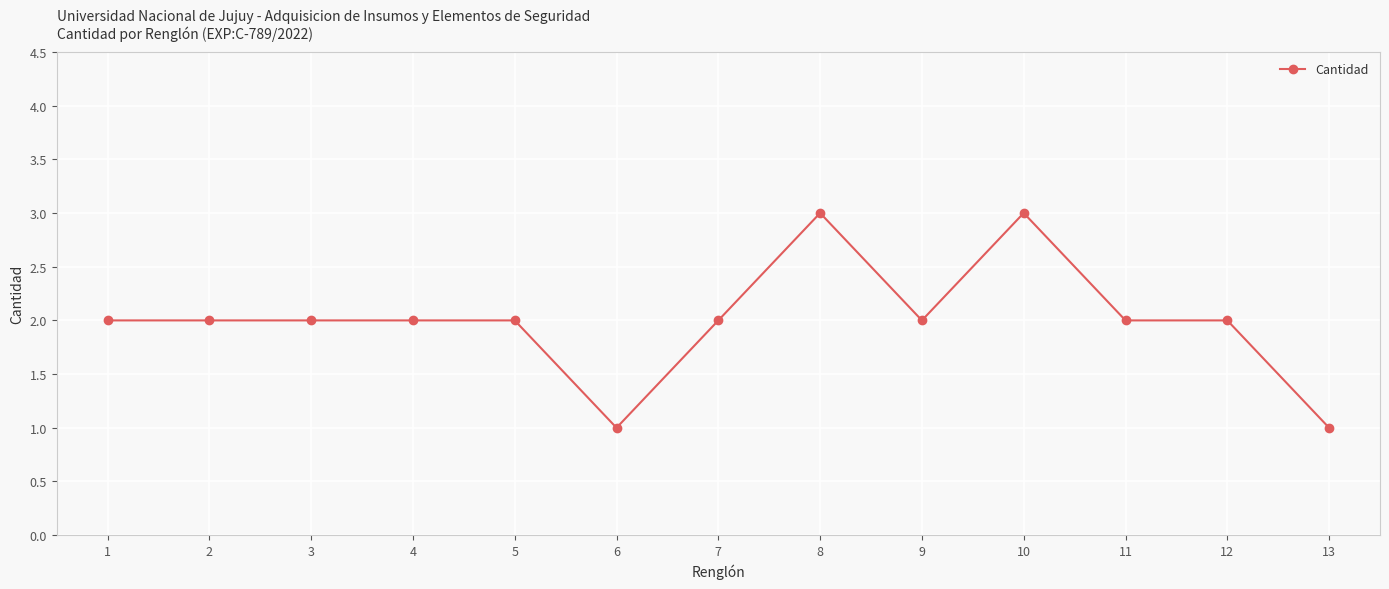

What is the minimum value shown in the chart?

1